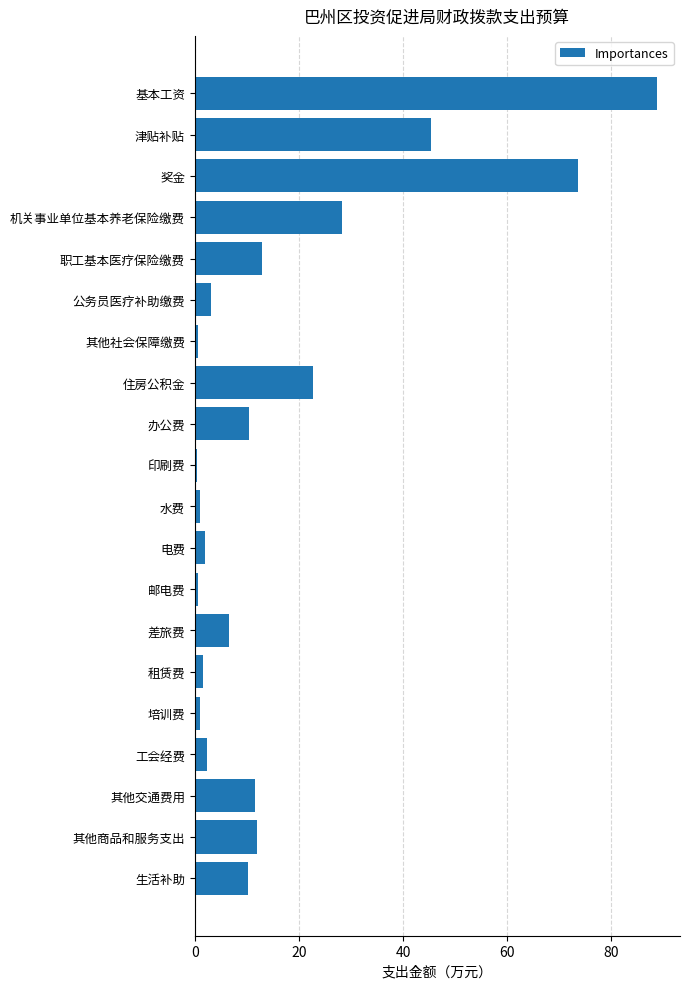

Which label corresponds to the largest value in the chart?

基本工资